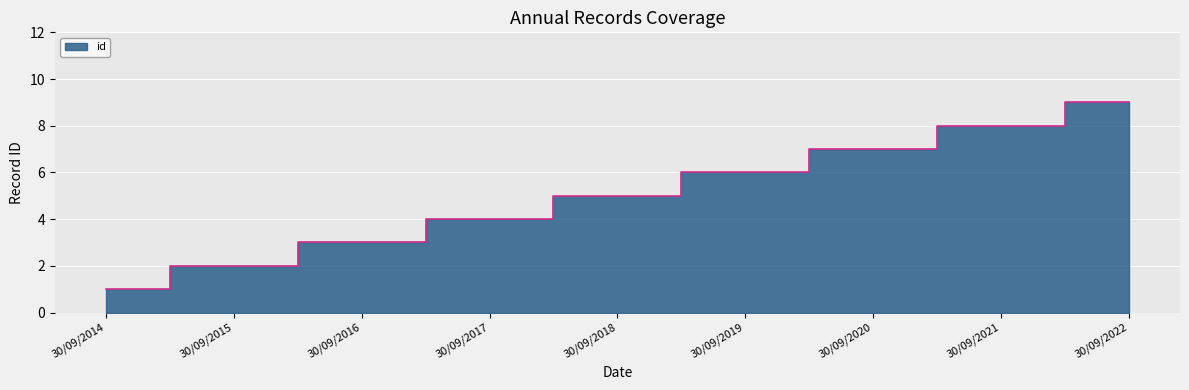

At which label is the value closest to 5?

30/09/2018